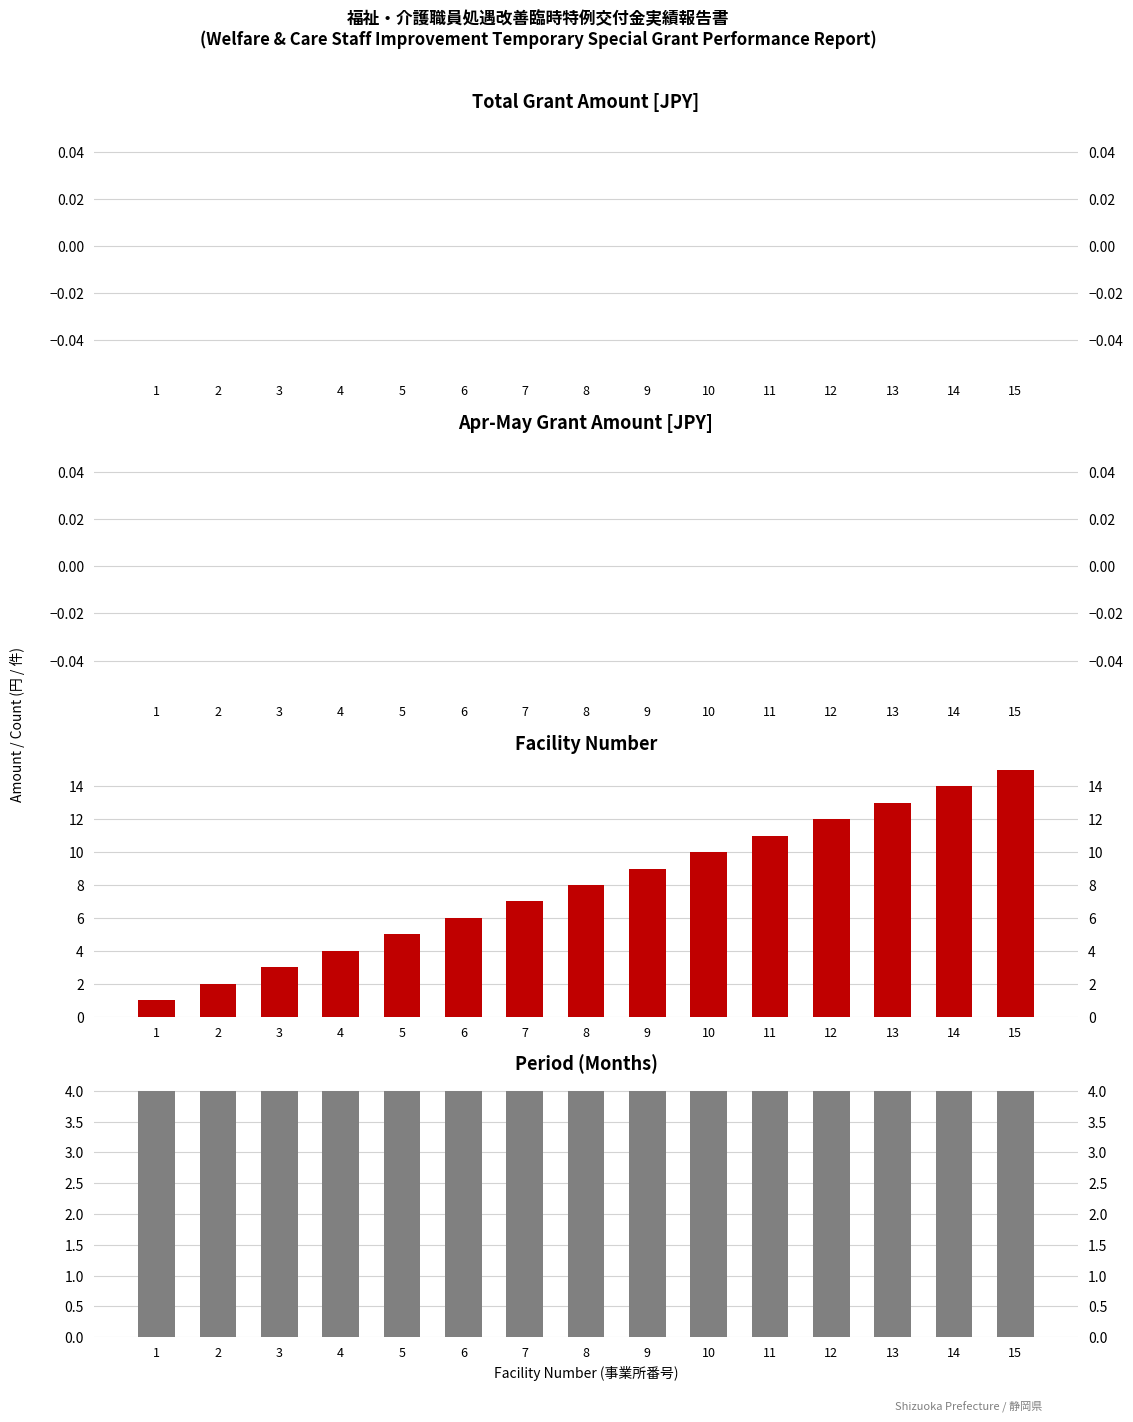

What is the value of the Facility Count bar at the 12th from the left?

12